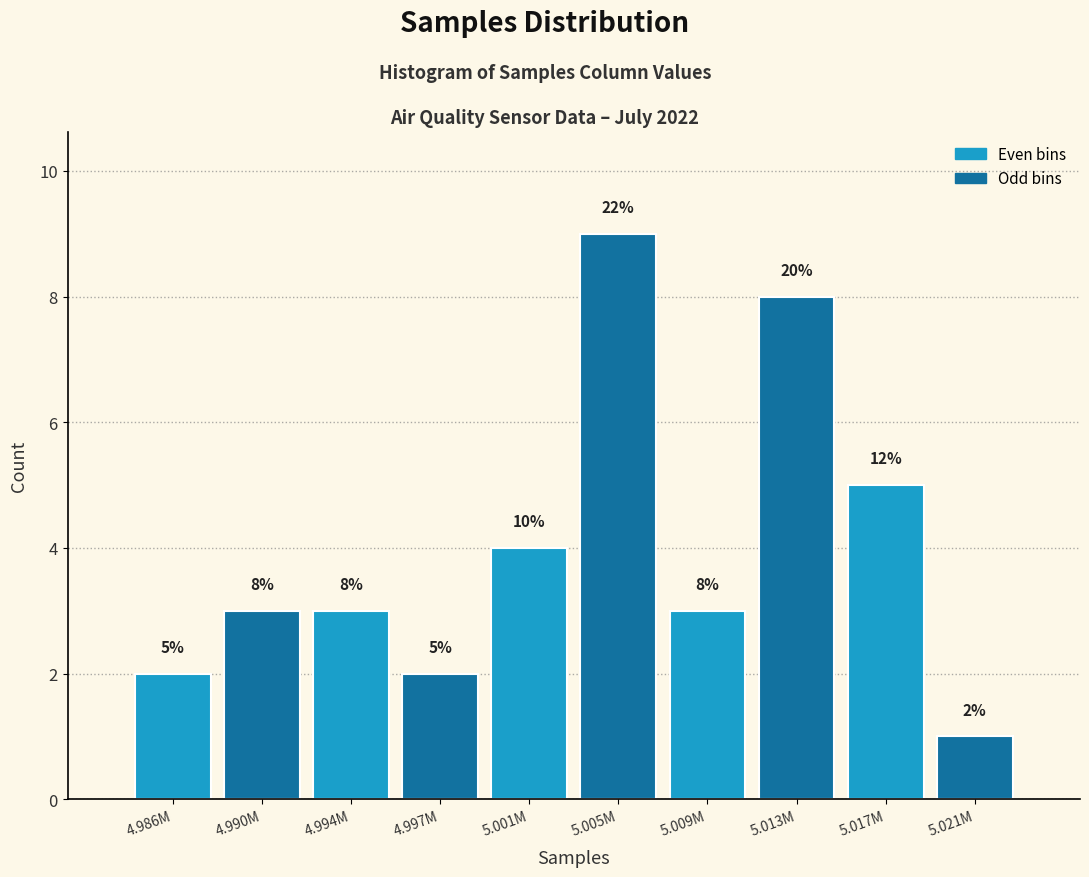

Reading left to right, what are all the values shown in this chart?

4.986M=2	4.990M=3	4.994M=3	4.997M=2	5.001M=4	5.005M=9	5.009M=3	5.013M=8	5.017M=5	5.021M=1